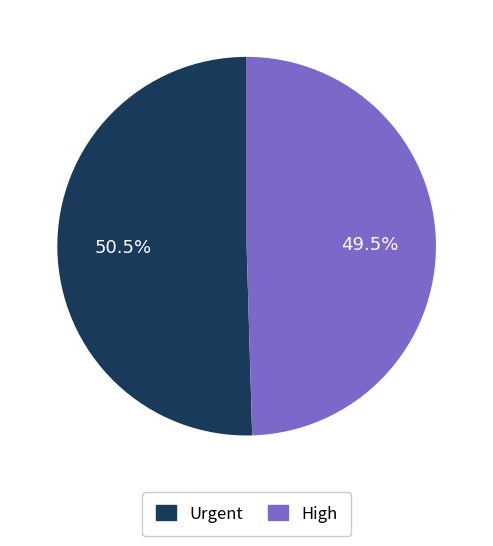

How many slices are in this pie chart?

2